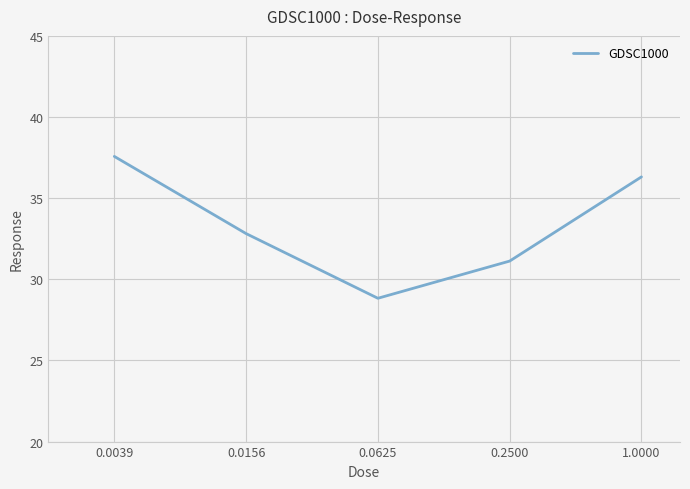

What is the maximum value shown in the chart?

37.6